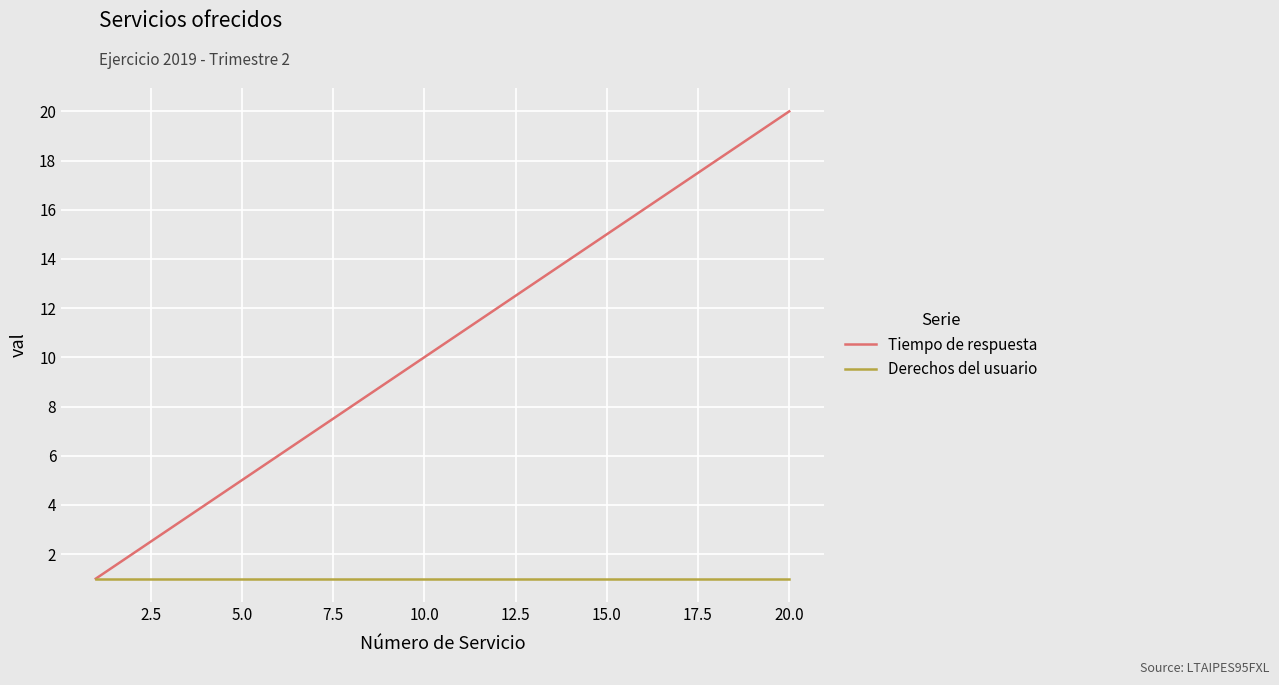

Which series has the largest range (max minus min)?

Tiempo de respuesta